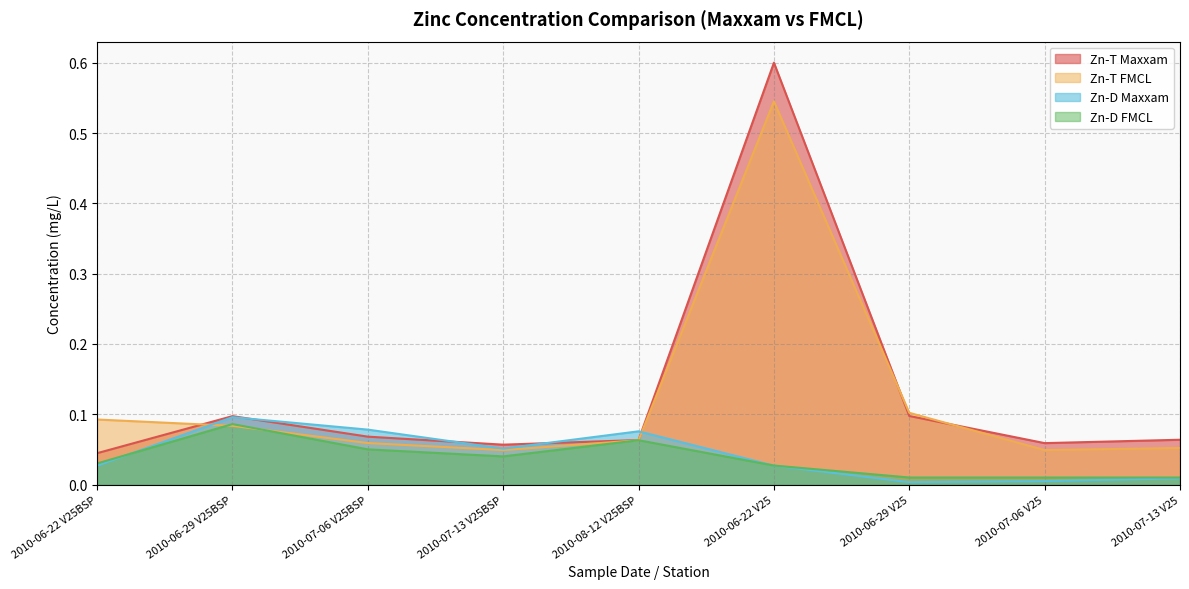

In Zn-D Maxxam, how many points are higher than both neighbors (excluding endpoints)?

2